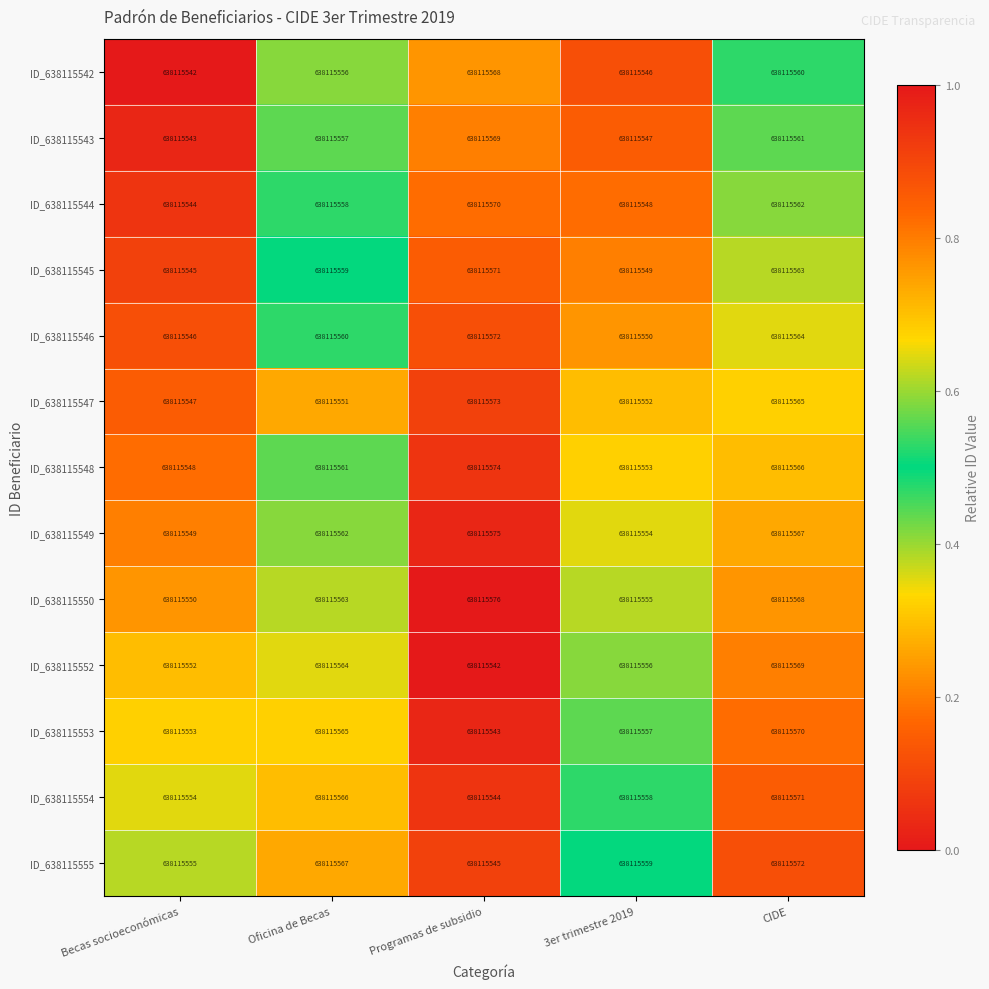

Where is ID_638115550 nearest to the value 0?

Becas socioeconómicas